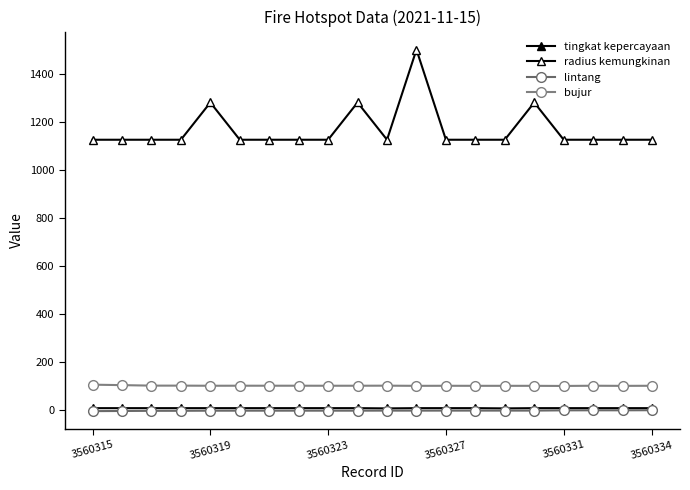

True or false: bujur and tingkat kepercayaan cross at least once.

False